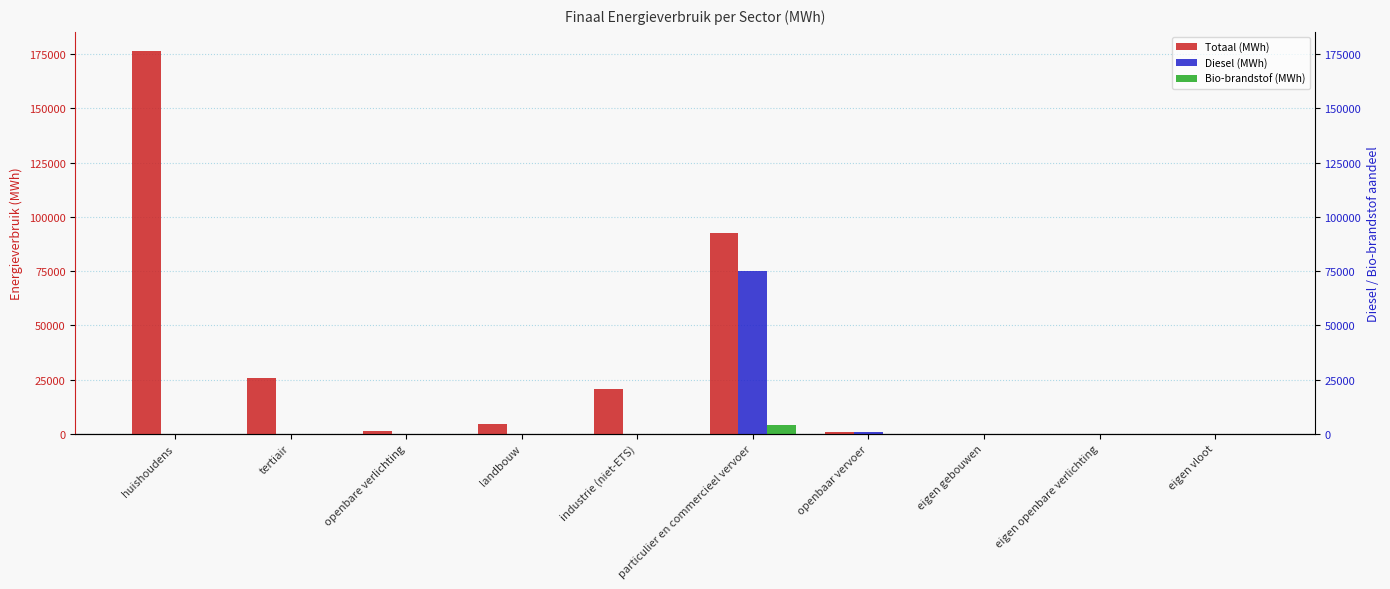

The Totaal (MWh) series shows -116433.0 at eigen gebouwen. True or false?

False